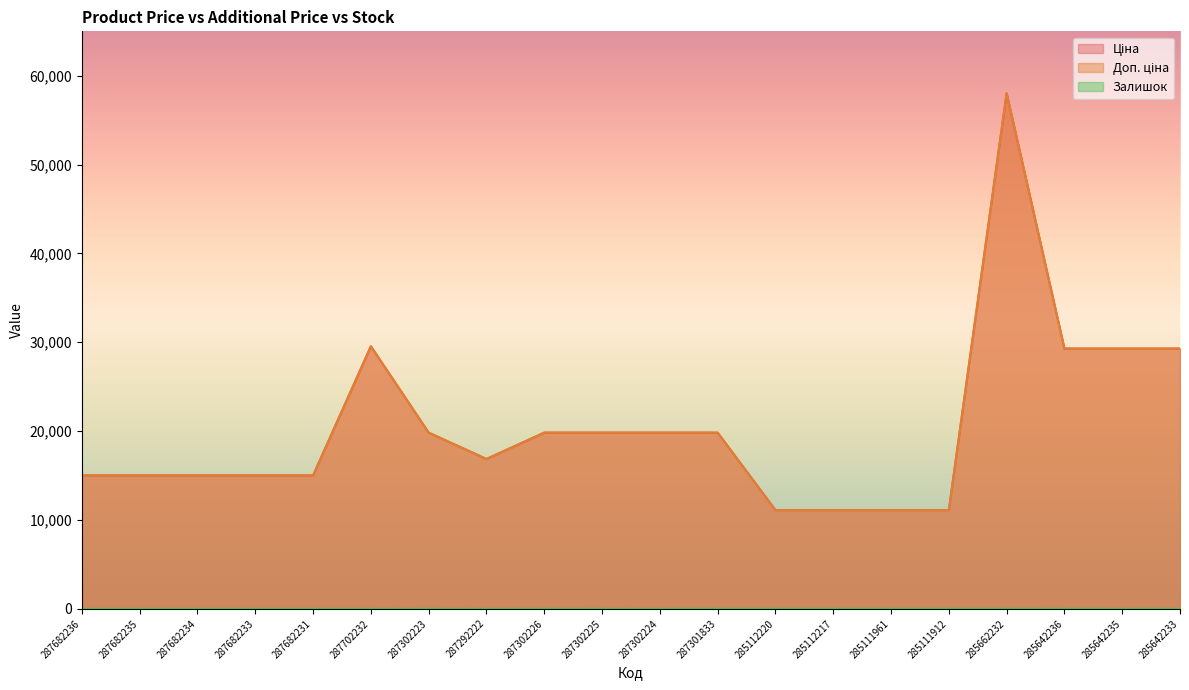

What is the difference between the highest and lowest values at 285642235?

29294.9